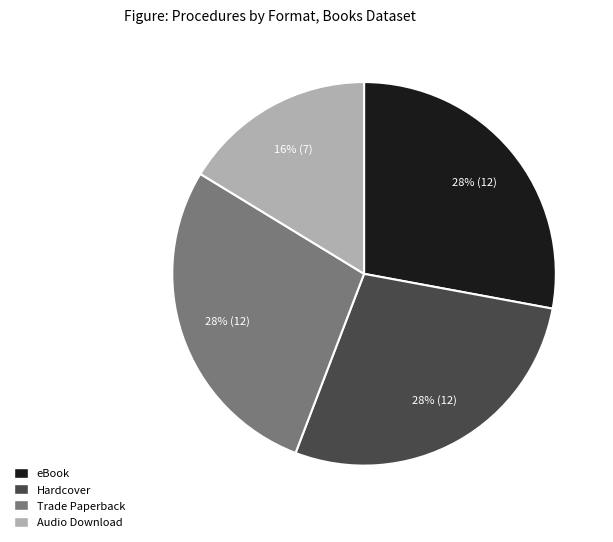

Count the number of slices in the pie.

4